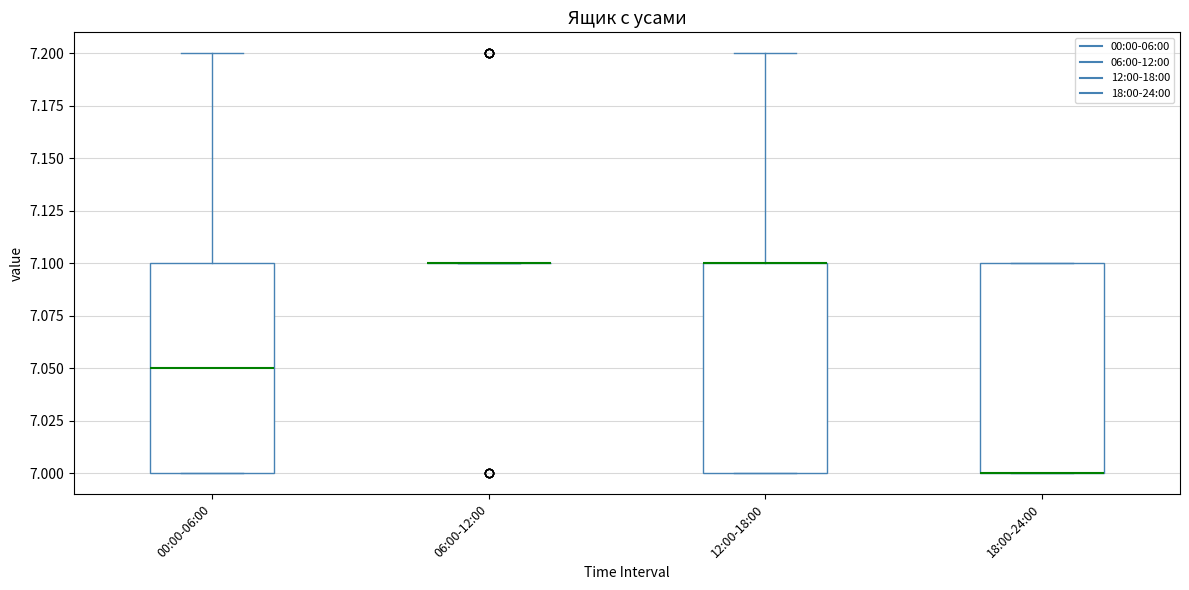

Reading left to right, read every box against the y-axis: the position of its median line, the range the box covers, and the ends of its whiskers. The values are not printed on the chart, so give them approximately, as read against the axis.

00:00-06:00: median 7.05, box 7.00 to 7.10, whiskers 7.00 to 7.20
06:00-12:00: box collapsed to a line at 7.10, whiskers 7.10 to 7.10
12:00-18:00: median 7.10 (drawn on the box's upper edge), box 7.00 to 7.10, whiskers 7.00 to 7.20
18:00-24:00: median 7.00 (drawn on the box's lower edge), box 7.00 to 7.10, whiskers 7.00 to 7.10